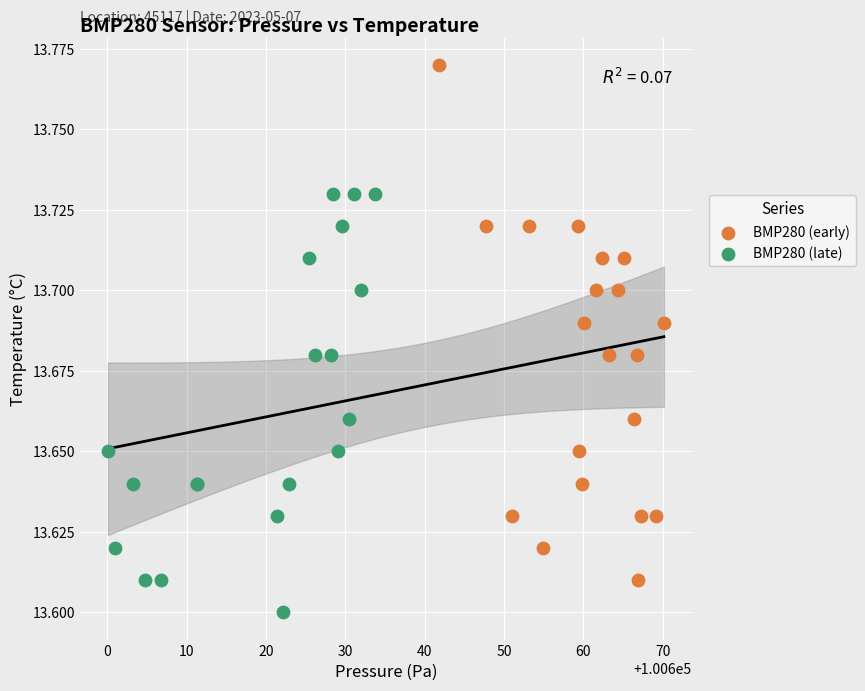

Which series has the largest Y range (max minus min)?

BMP280 (early)